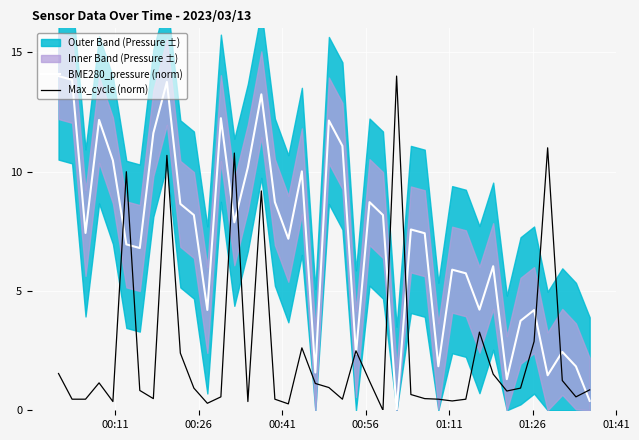

Is this an area chart (filled region under the line)?

No